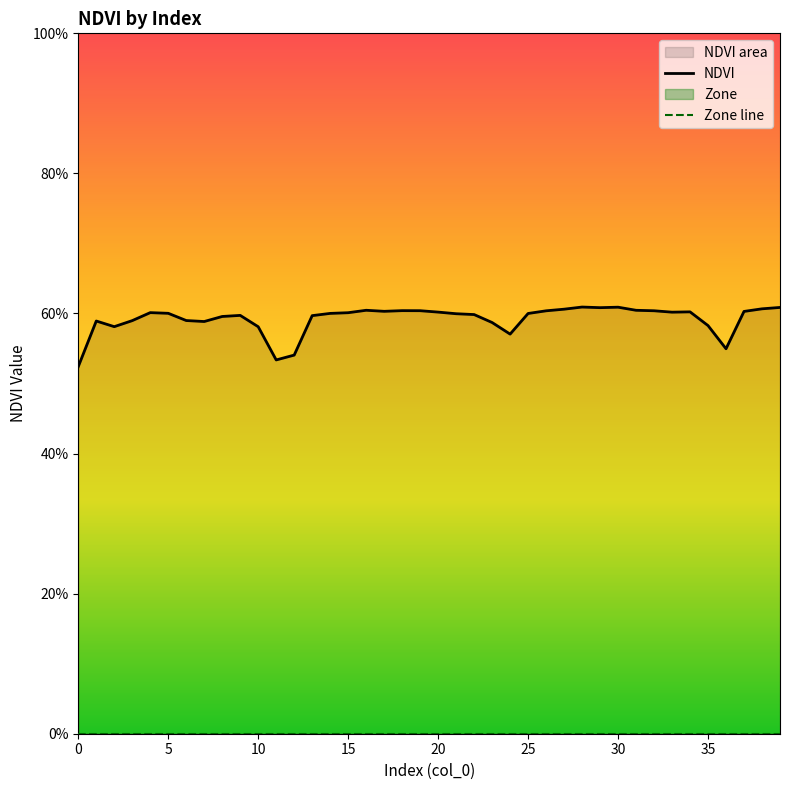

True or false: Zone line and NDVI intersect in this chart.

False